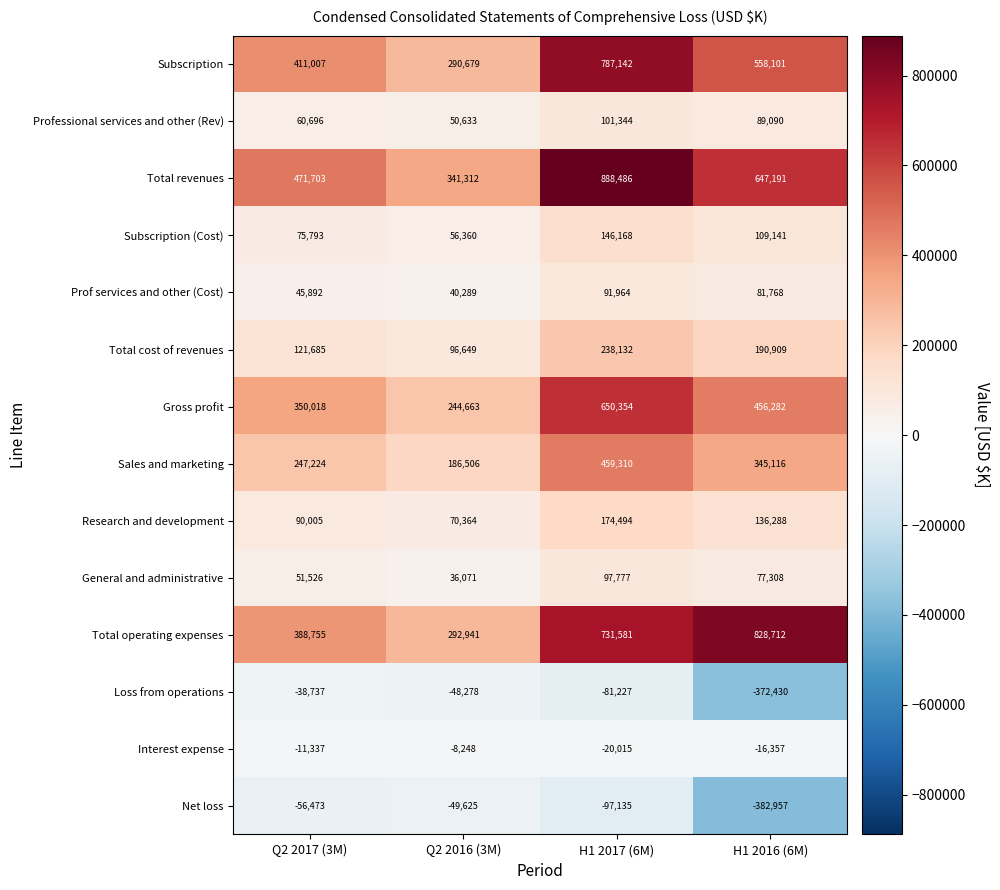

Between Q2 2017 (3M) and H1 2017 (6M), which series saw the biggest shift?

Total revenues